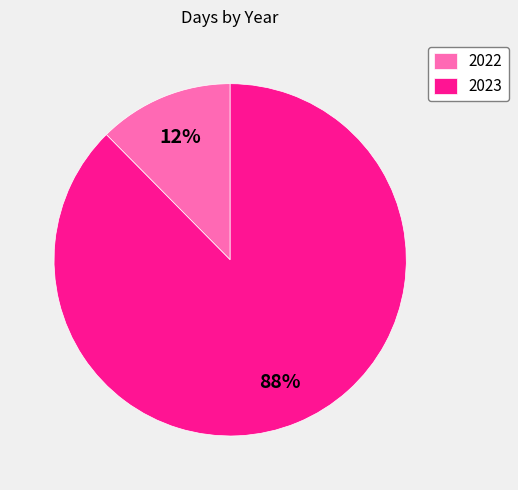

Which slice is the smallest?

2022